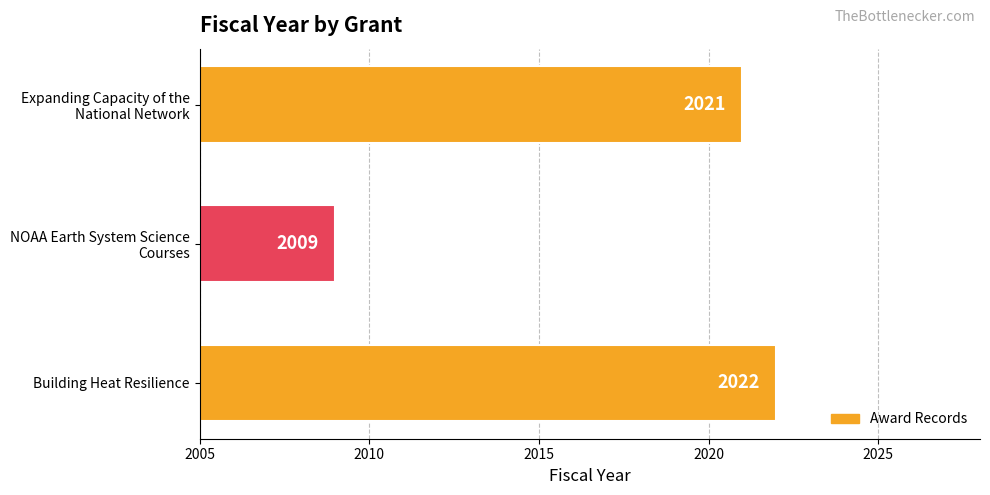

What is the sum of all values?

6052